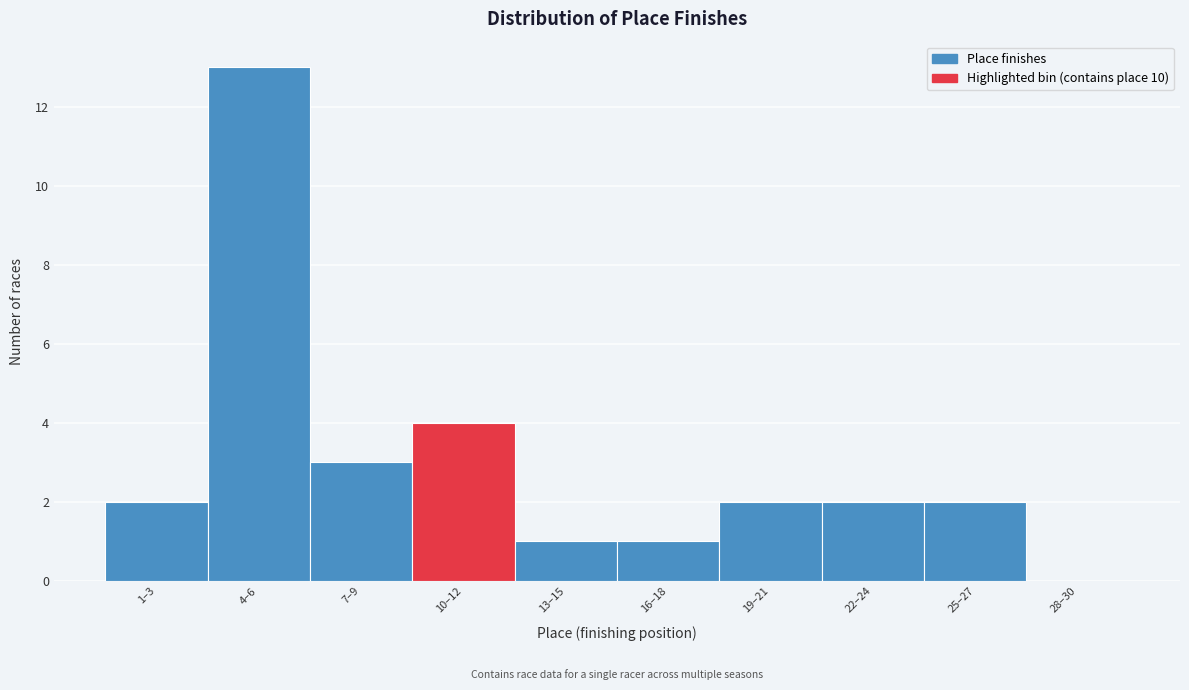

Reading left to right, what are all the values shown in this chart?

1–3=2	4–6=13	7–9=3	10–12=4	13–15=1	16–18=1	19–21=2	22–24=2	25–27=2	28–30=0